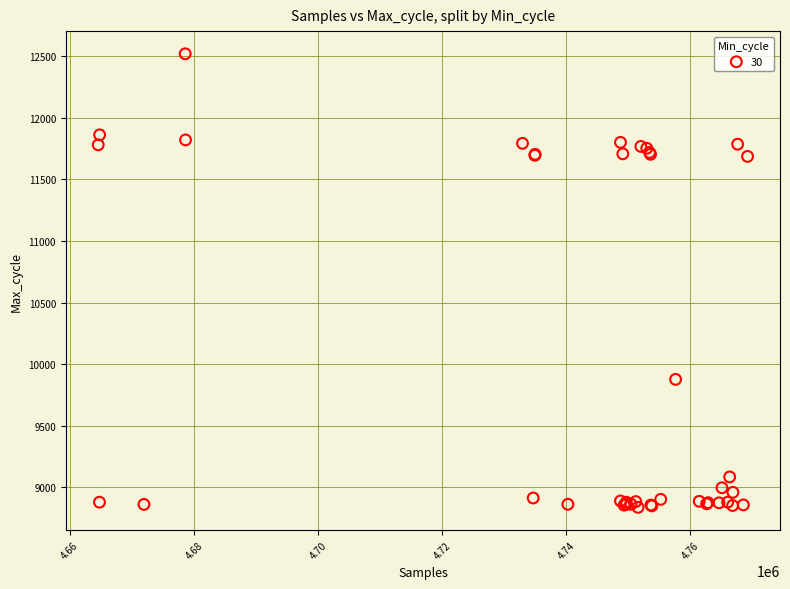

What Y value in the scatter plot is closest to 10678?

9876